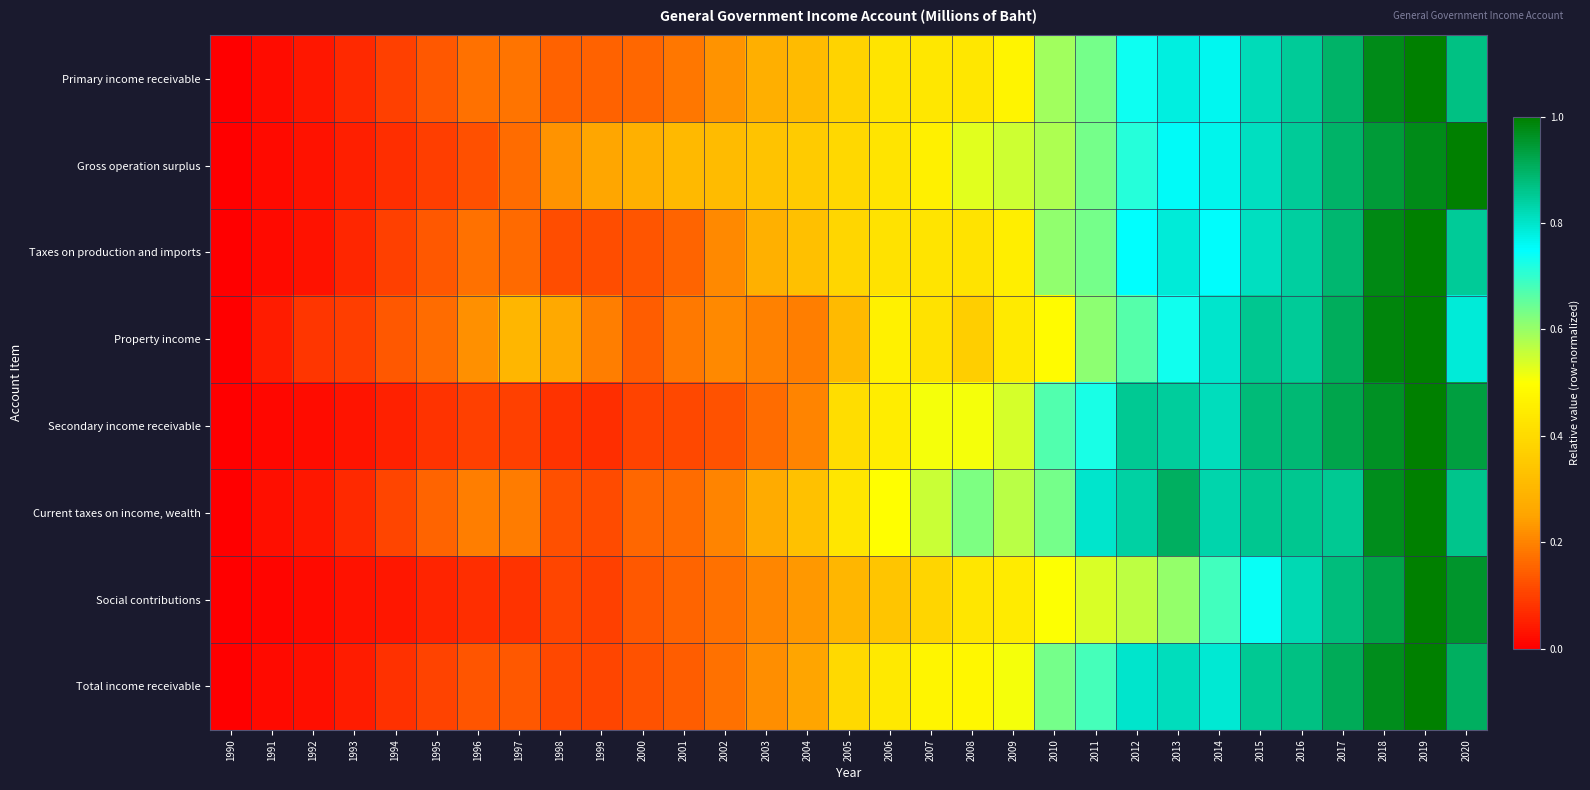

Reading right to left, transcribe all the data shown in this chart.

Primary income receivable: 2020=0.9	2019=1.0	2018=1.0	2017=0.9	2016=0.8	2015=0.8	2014=0.8	2013=0.8	2012=0.7	2011=0.6	2010=0.6	2009=0.5	2008=0.4	2007=0.4	2006=0.4	2005=0.4	2004=0.3	2003=0.3	2002=0.2	2001=0.2	2000=0.2	1999=0.1	1998=0.2	1997=0.2	1996=0.2	1995=0.1	1994=0.1	1993=0.1	1992=0.0	1991=0.0	1990=0.0
Gross operation surplus: 2020=1.0	2019=1.0	2018=0.9	2017=0.9	2016=0.9	2015=0.8	2014=0.8	2013=0.8	2012=0.7	2011=0.6	2010=0.6	2009=0.5	2008=0.5	2007=0.5	2006=0.4	2005=0.4	2004=0.4	2003=0.3	2002=0.3	2001=0.3	2000=0.3	1999=0.3	1998=0.2	1997=0.2	1996=0.1	1995=0.1	1994=0.1	1993=0.0	1992=0.0	1991=0.0	1990=0.0
Taxes on production and imports: 2020=0.8	2019=1.0	2018=1.0	2017=0.9	2016=0.8	2015=0.8	2014=0.8	2013=0.8	2012=0.7	2011=0.6	2010=0.6	2009=0.5	2008=0.4	2007=0.4	2006=0.4	2005=0.4	2004=0.3	2003=0.3	2002=0.2	2001=0.2	2000=0.1	1999=0.1	1998=0.1	1997=0.2	1996=0.2	1995=0.1	1994=0.1	1993=0.1	1992=0.0	1991=0.0	1990=0.0
Property income: 2020=0.8	2019=1.0	2018=1.0	2017=0.9	2016=0.8	2015=0.9	2014=0.8	2013=0.7	2012=0.7	2011=0.6	2010=0.5	2009=0.4	2008=0.4	2007=0.4	2006=0.5	2005=0.3	2004=0.2	2003=0.2	2002=0.2	2001=0.2	2000=0.1	1999=0.2	1998=0.3	1997=0.3	1996=0.2	1995=0.2	1994=0.1	1993=0.1	1992=0.1	1991=0.0	1990=0.0
Secondary income receivable: 2020=0.9	2019=1.0	2018=1.0	2017=0.9	2016=0.9	2015=0.9	2014=0.8	2013=0.8	2012=0.9	2011=0.7	2010=0.7	2009=0.5	2008=0.5	2007=0.5	2006=0.4	2005=0.4	2004=0.2	2003=0.2	2002=0.1	2001=0.1	2000=0.1	1999=0.1	1998=0.1	1997=0.1	1996=0.1	1995=0.1	1994=0.1	1993=0.0	1992=0.0	1991=0.0	1990=0.0
Current taxes on income, wealth: 2020=0.9	2019=1.0	2018=1.0	2017=0.9	2016=0.9	2015=0.9	2014=0.8	2013=0.9	2012=0.8	2011=0.8	2010=0.6	2009=0.6	2008=0.6	2007=0.6	2006=0.5	2005=0.4	2004=0.3	2003=0.3	2002=0.2	2001=0.2	2000=0.2	1999=0.1	1998=0.1	1997=0.2	1996=0.2	1995=0.2	1994=0.1	1993=0.1	1992=0.0	1991=0.0	1990=0.0
Social contributions: 2020=1.0	2019=1.0	2018=0.9	2017=0.9	2016=0.8	2015=0.7	2014=0.7	2013=0.6	2012=0.6	2011=0.5	2010=0.5	2009=0.4	2008=0.4	2007=0.4	2006=0.3	2005=0.3	2004=0.2	2003=0.2	2002=0.2	2001=0.2	2000=0.1	1999=0.1	1998=0.1	1997=0.1	1996=0.1	1995=0.1	1994=0.0	1993=0.0	1992=0.0	1991=0.0	1990=0.0
Total income receivable: 2020=0.9	2019=1.0	2018=1.0	2017=0.9	2016=0.9	2015=0.9	2014=0.8	2013=0.8	2012=0.8	2011=0.7	2010=0.6	2009=0.5	2008=0.5	2007=0.5	2006=0.4	2005=0.4	2004=0.3	2003=0.2	2002=0.2	2001=0.1	2000=0.1	1999=0.1	1998=0.1	1997=0.1	1996=0.1	1995=0.1	1994=0.1	1993=0.0	1992=0.0	1991=0.0	1990=0.0